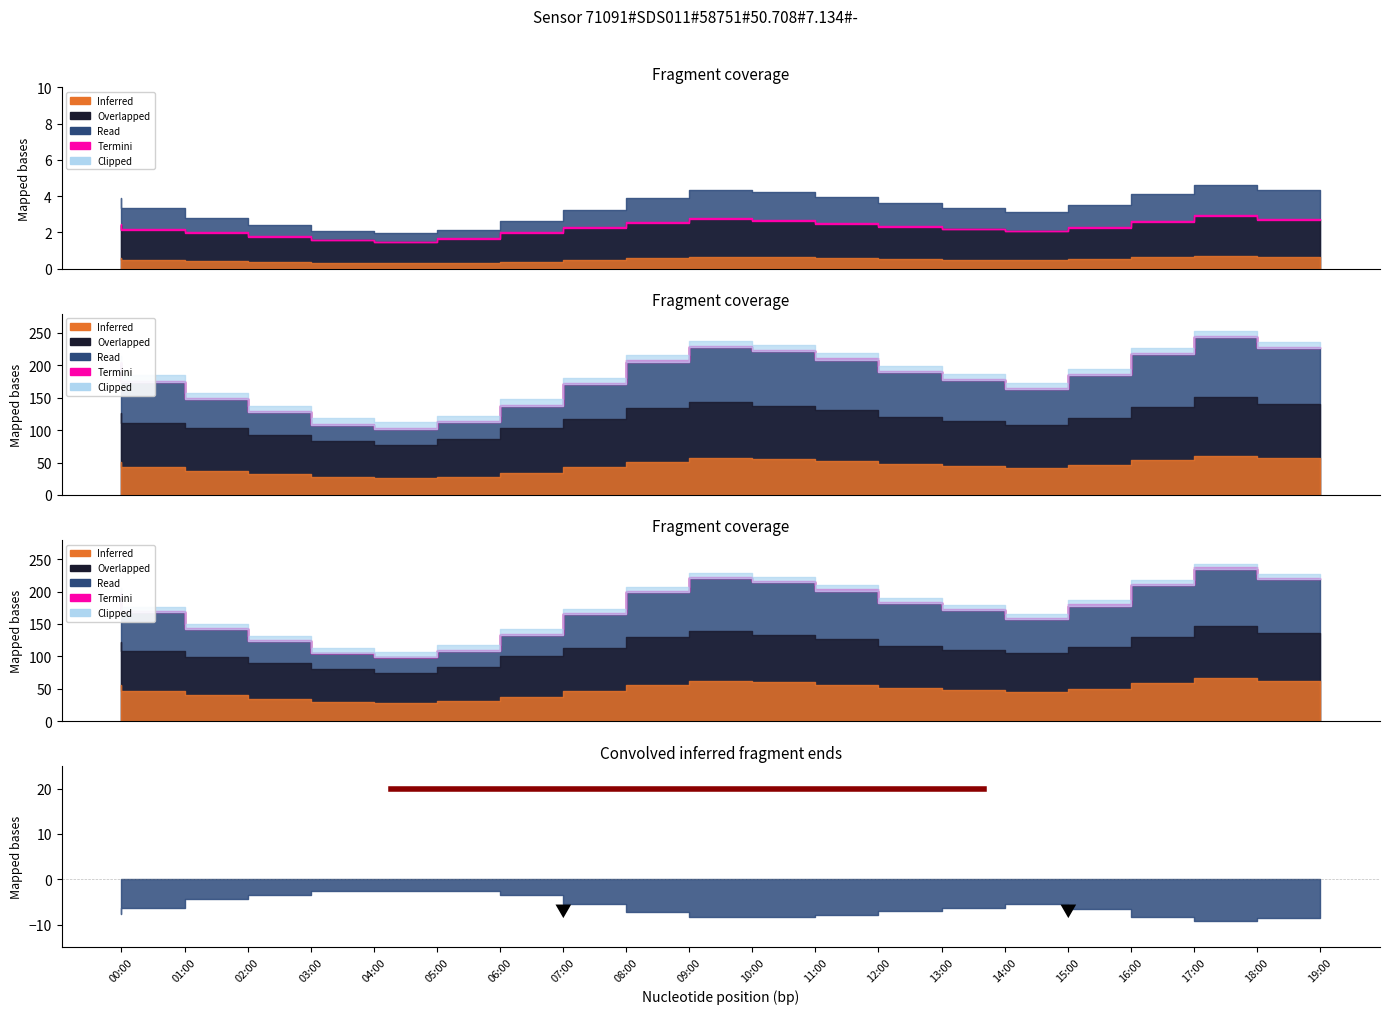

Is the value of P1 at 13:00 greater than the value of P2 at 04:00?

Yes